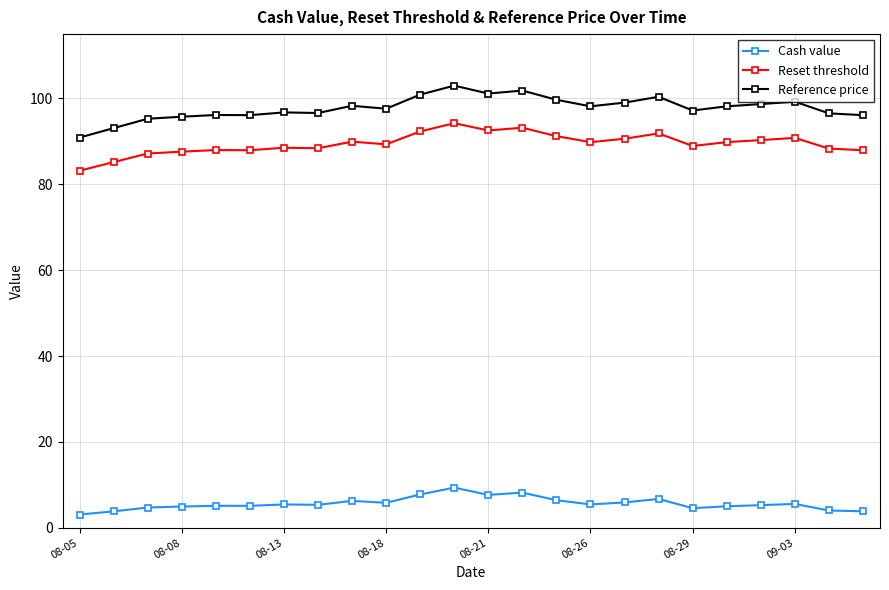

At how many categories does at least one series exceed 15?

24